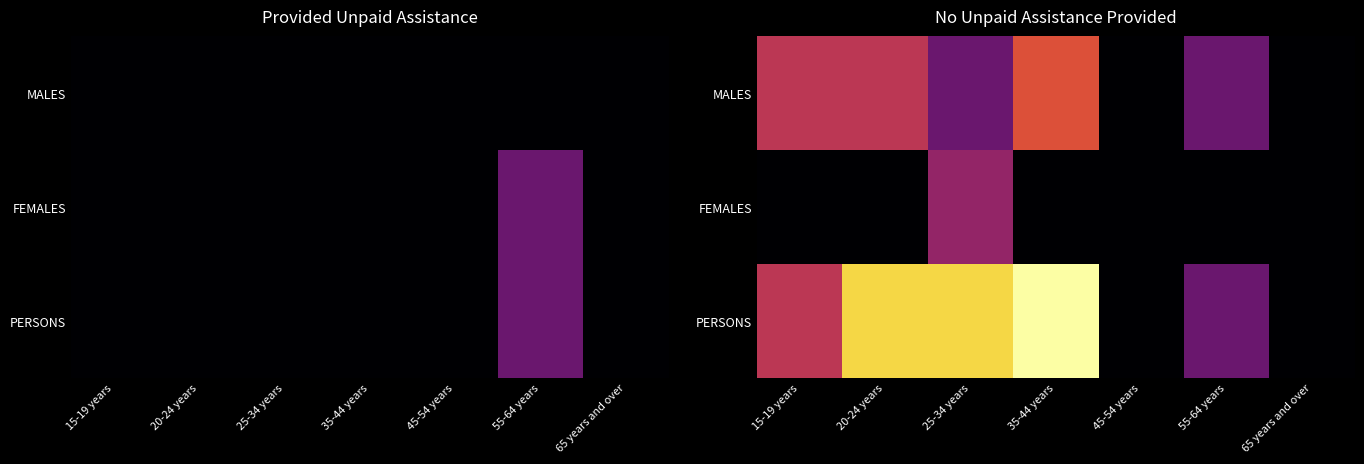

How many values in FEMALES are above zero?

1